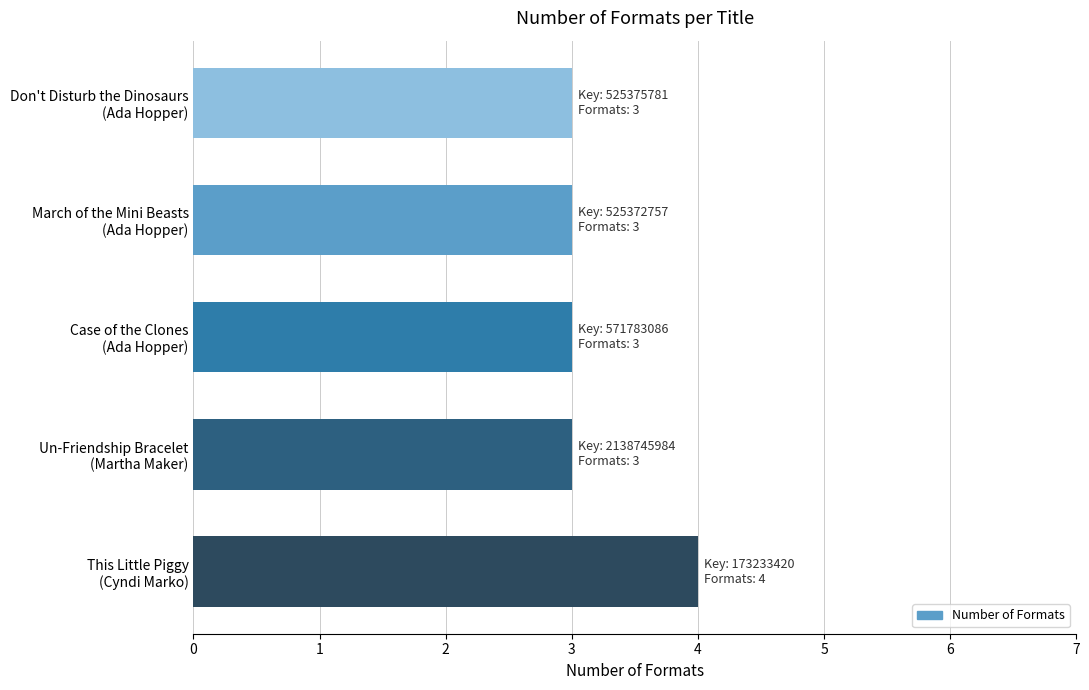

What is the sum of all values?

16